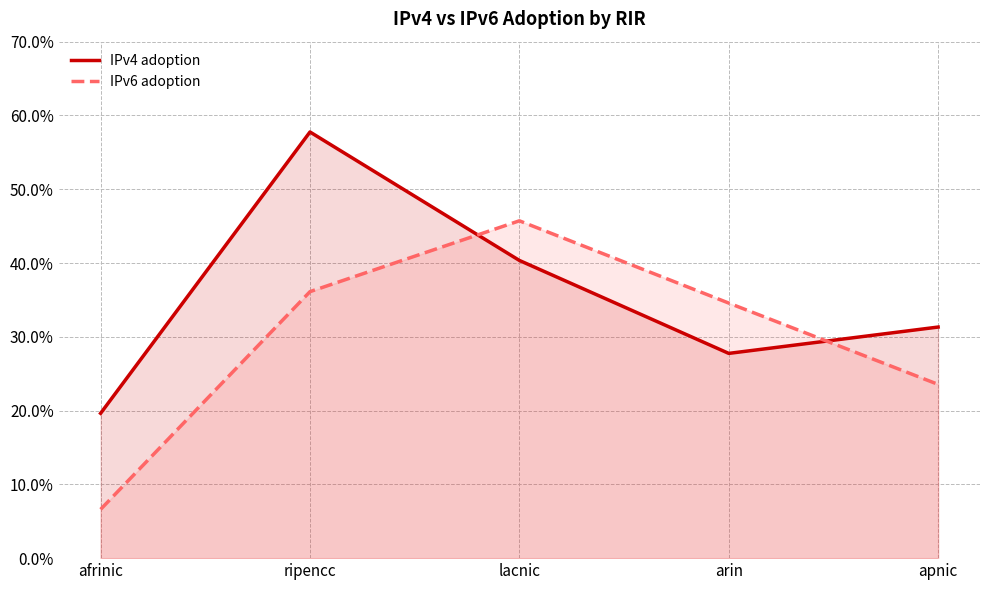

What is the difference between the second highest and minimum values in the IPv4 adoption series?

0.2